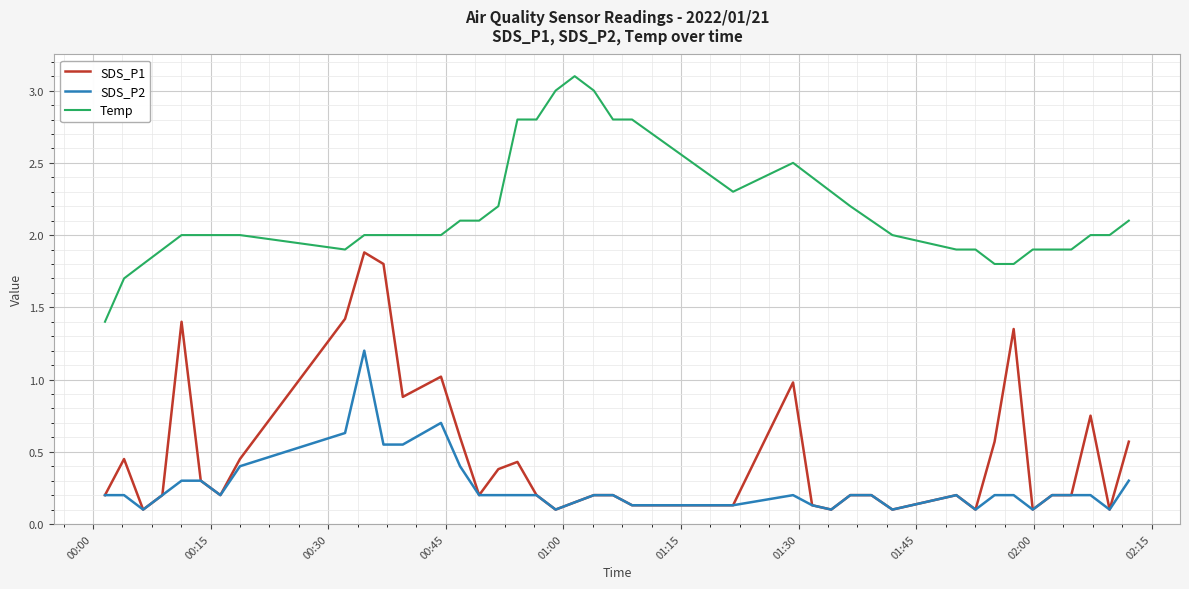

True or false: Temp has more than 1 interior local peaks.

True